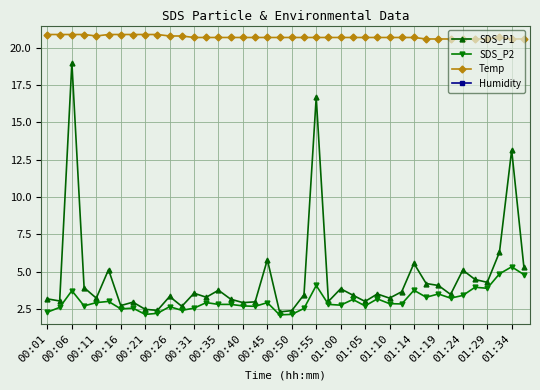

How many lines are shown in the chart?

4